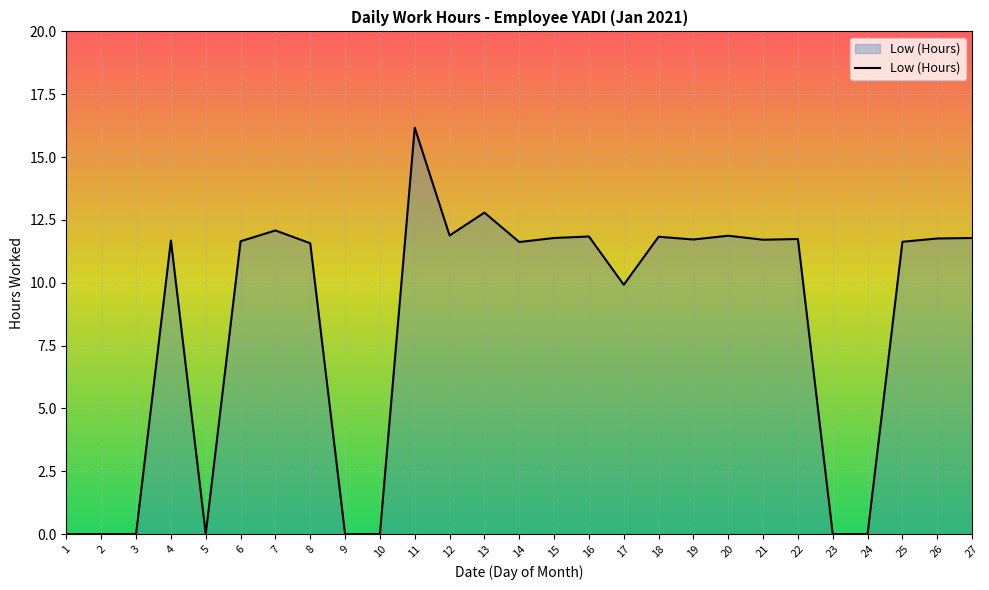

Does the chart have visible grid lines?

Yes